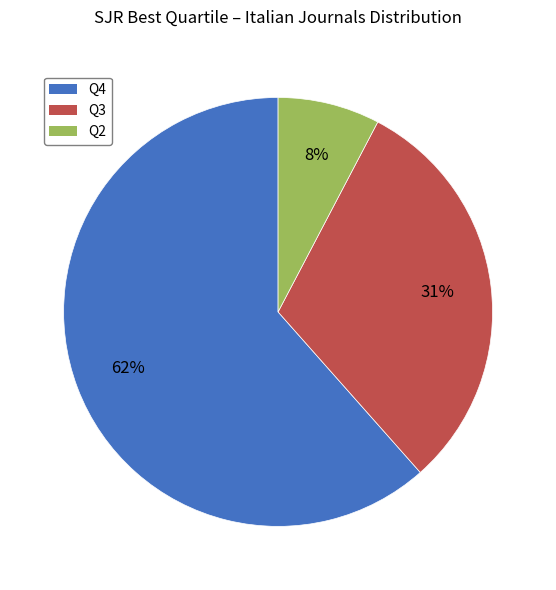

To the nearest percent, what percentage of the pie is Q3?

31%